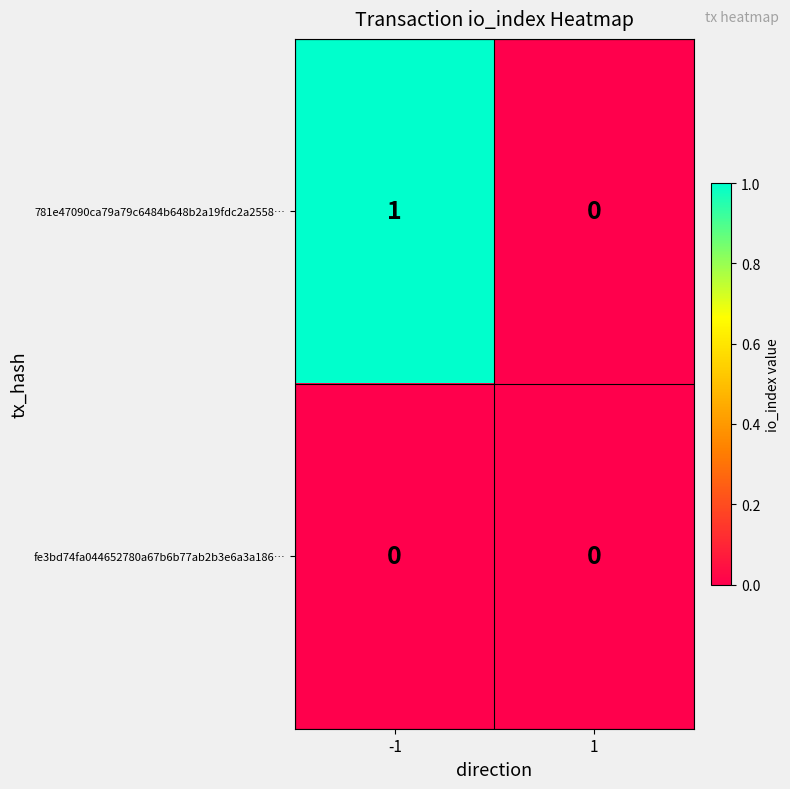

Reading left to right, transcribe all the data shown in this chart.

781e47090ca79a79c6484b648b2a19fdc2a2558…: 1	0
fe3bd74fa044652780a67b6b77ab2b3e6a3a186…: 0	0